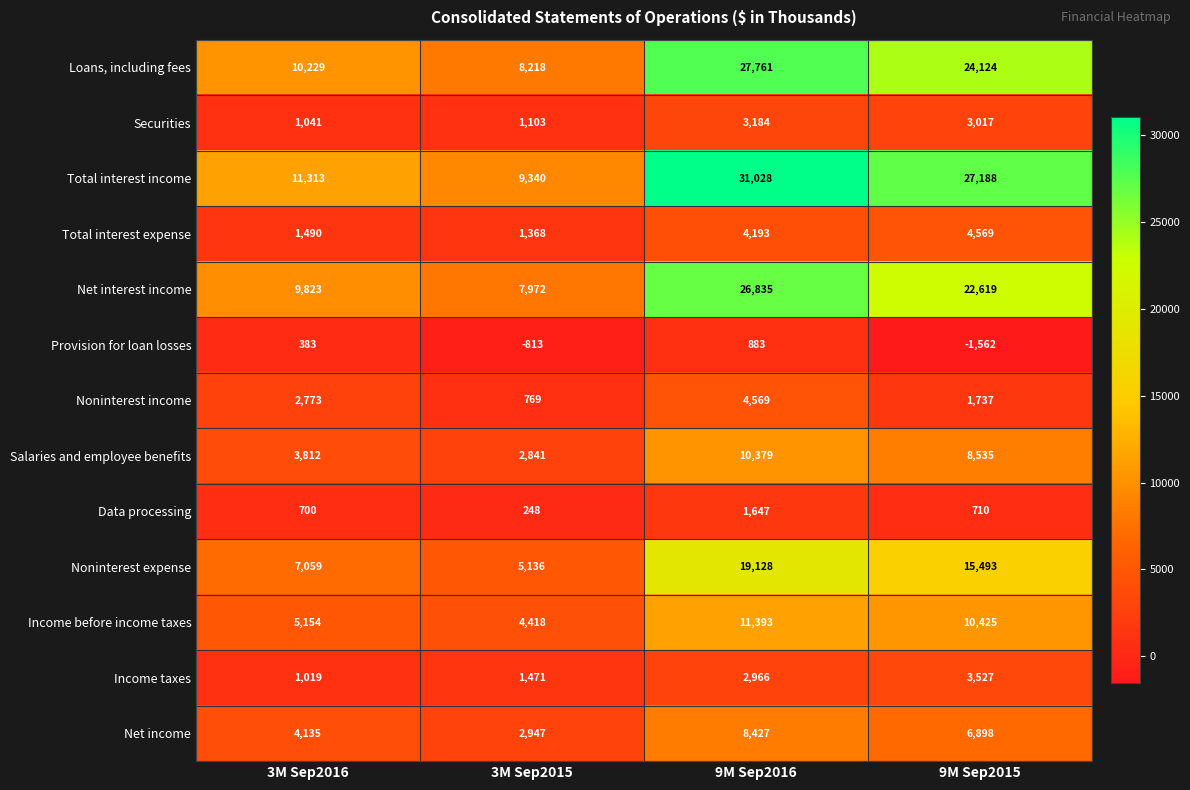

At 3M Sep2015, list the series in order from largest to smallest.

Total interest income, Loans, including fees, Net interest income, Noninterest expense, Income before income taxes, Net income, Salaries and employee benefits, Income taxes, Total interest expense, Securities, Noninterest income, Data processing, Provision for loan losses